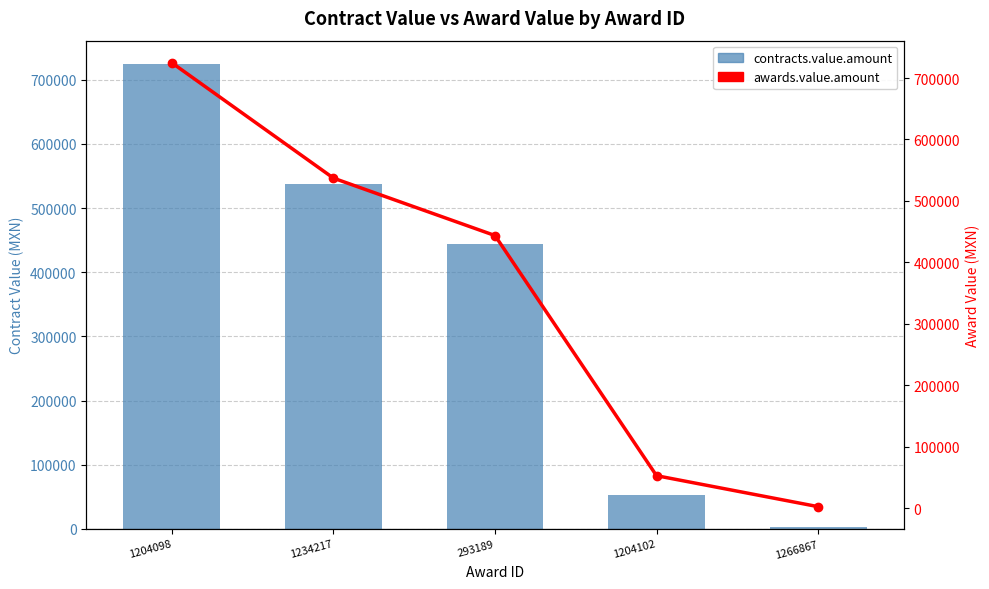

What is the label of the 4th bar from the right?

1234217